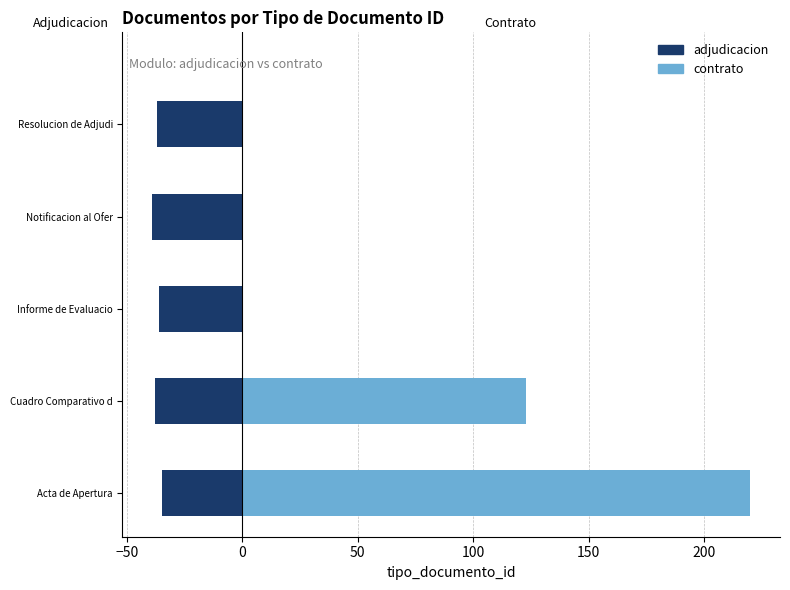

Are the bars horizontal?

Yes